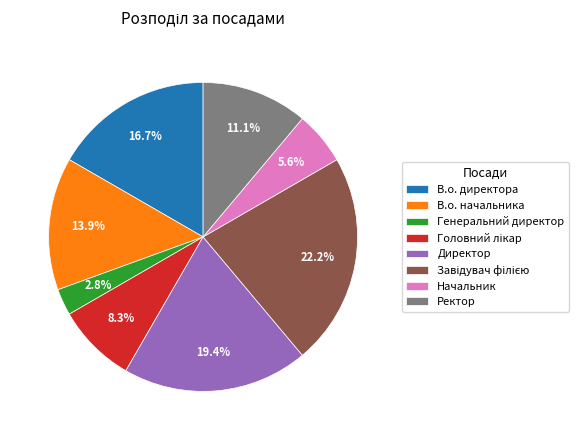

What is the smallest slice in the pie chart?

Генеральний директор